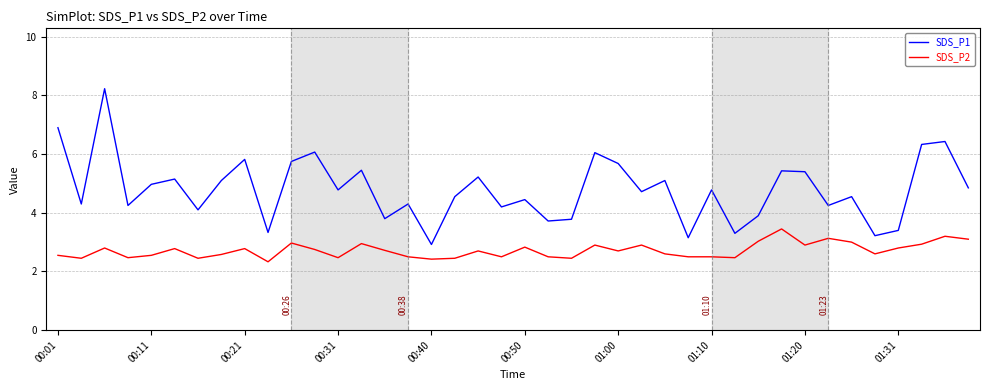

True or false: SDS_P1 and SDS_P2 cross at least once.

False